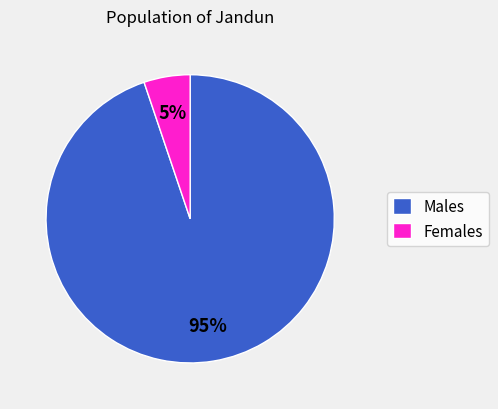

True or false: Males accounts for 99% of the total.

False